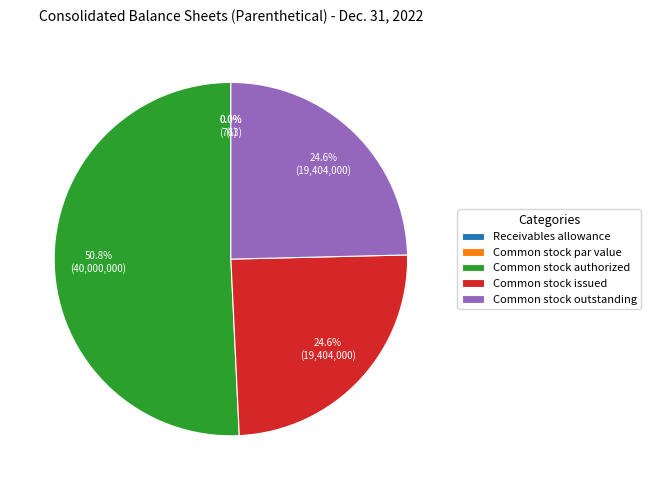

What percentage is the Common stock outstanding slice, to the nearest percent?

25%